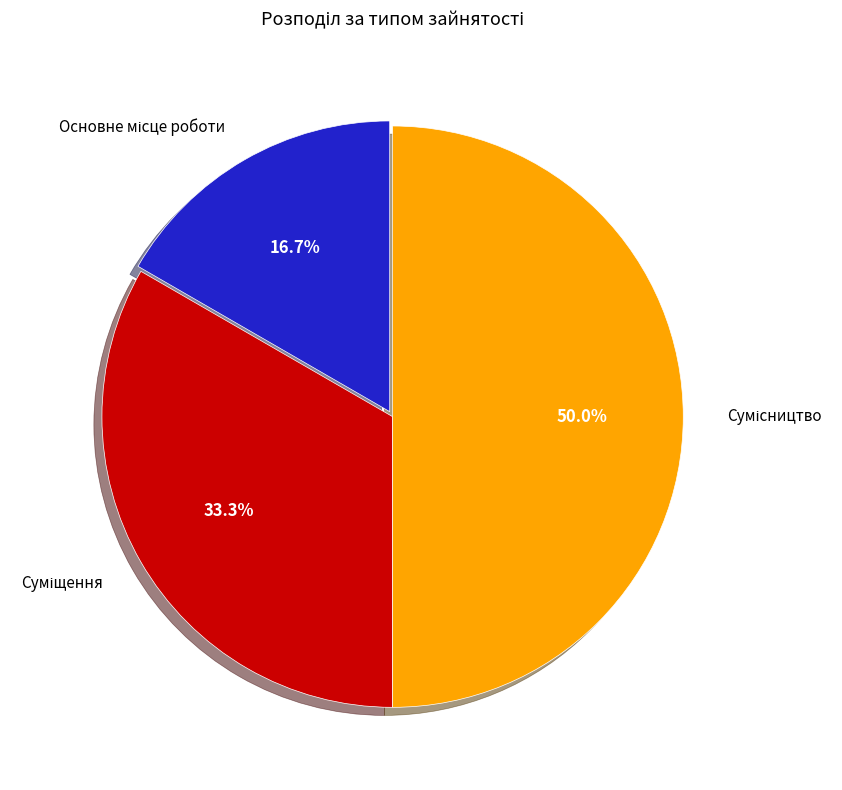

Rank the categories by value from highest to lowest.

Сумісництво, Суміщення, Основне місце роботи